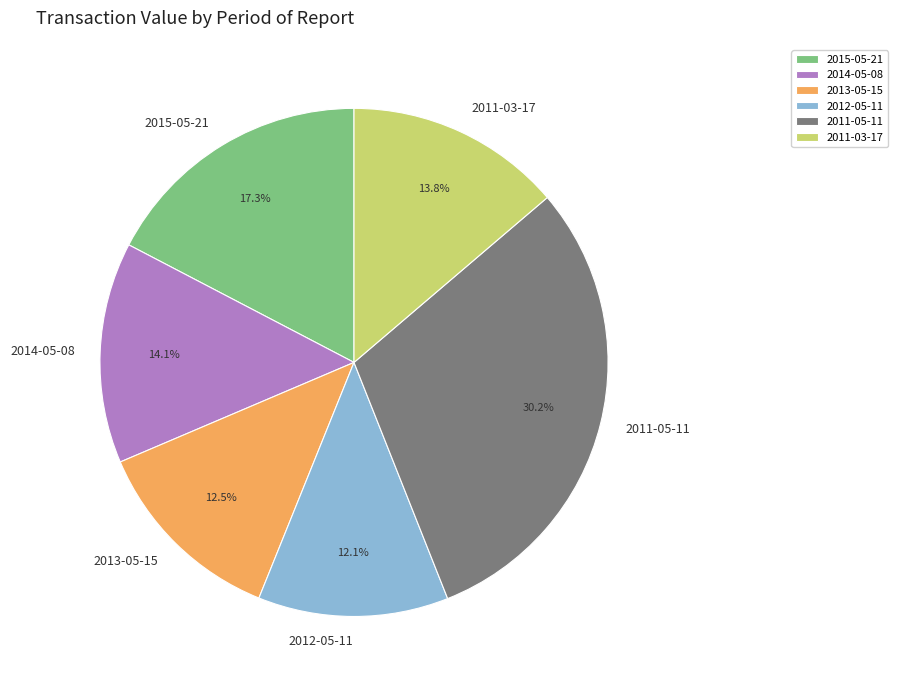

How many slices are in this pie chart?

6